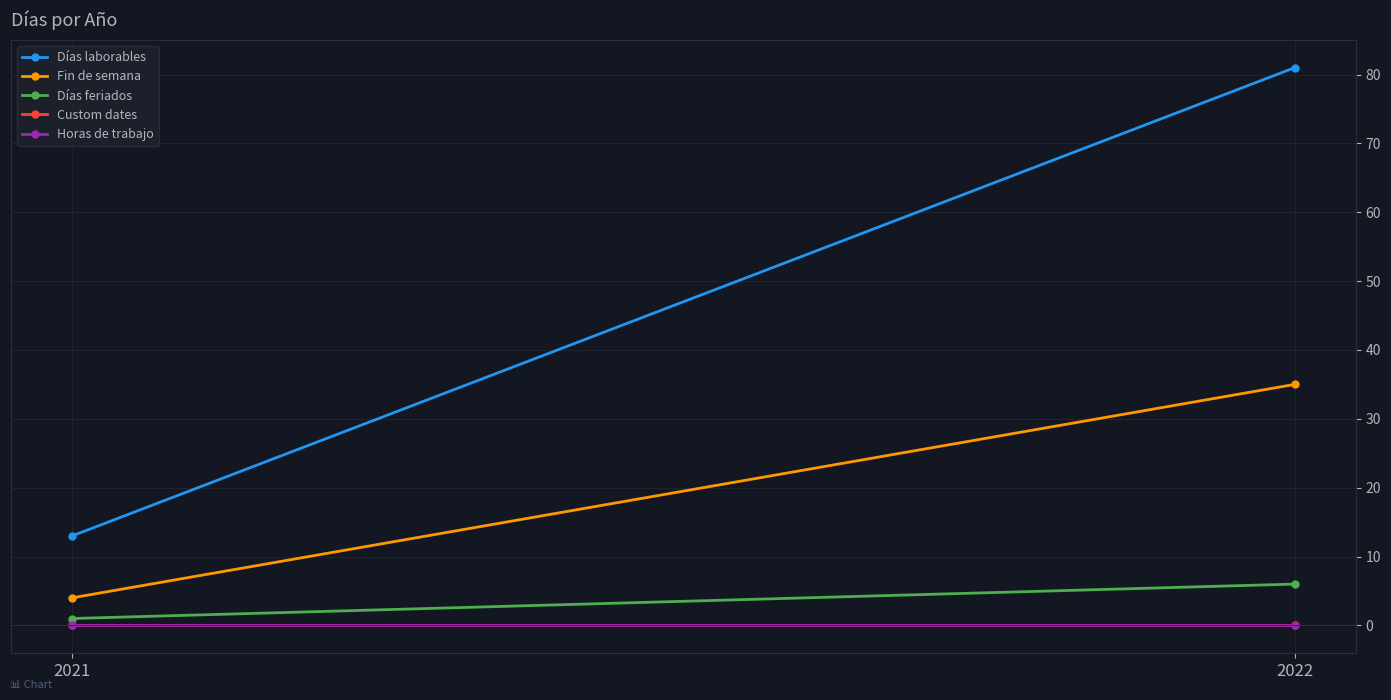

True or false: Custom dates has a value of 0 at 2022.

True